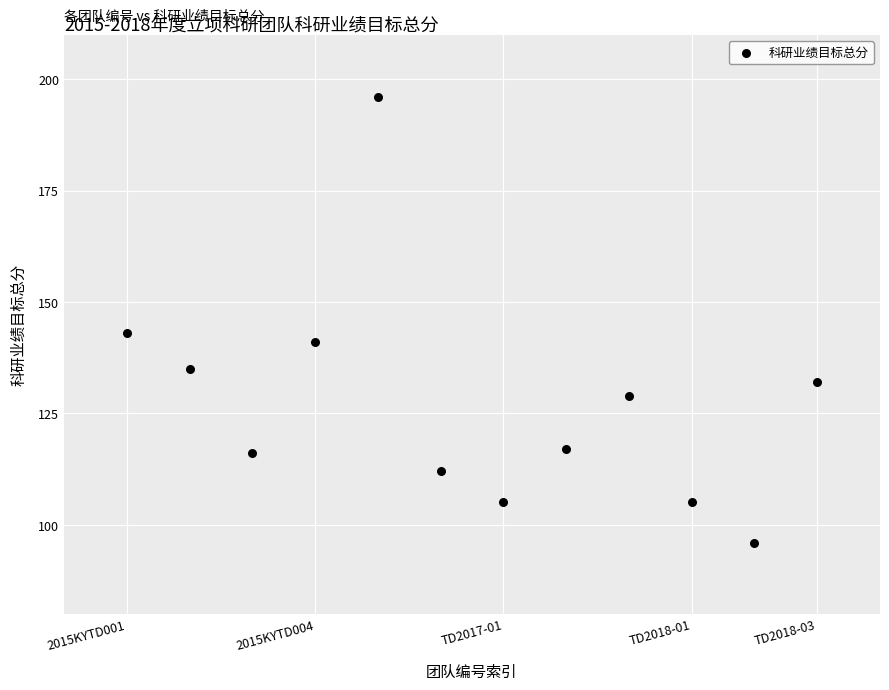

What is the average X value?

6